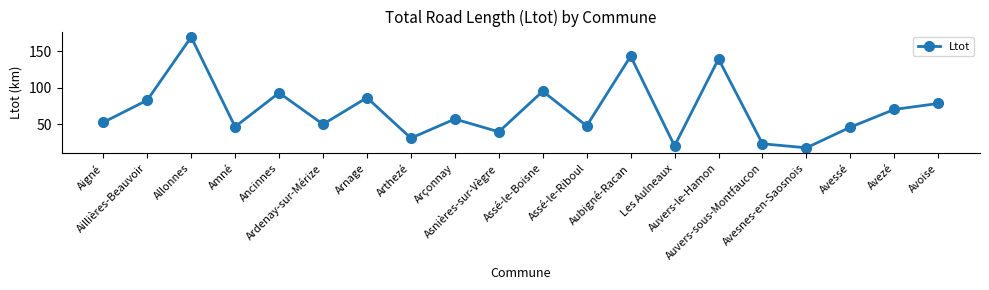

The value at Arçonnay is 20.2. True or false?

False